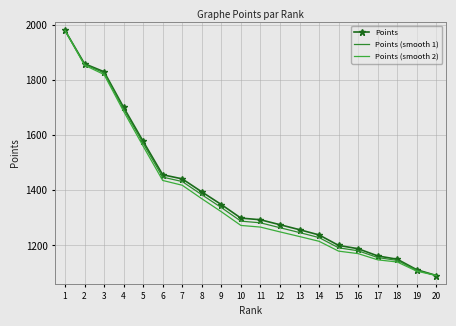

What is the average value of the Points (smooth 2) series?

1375.5